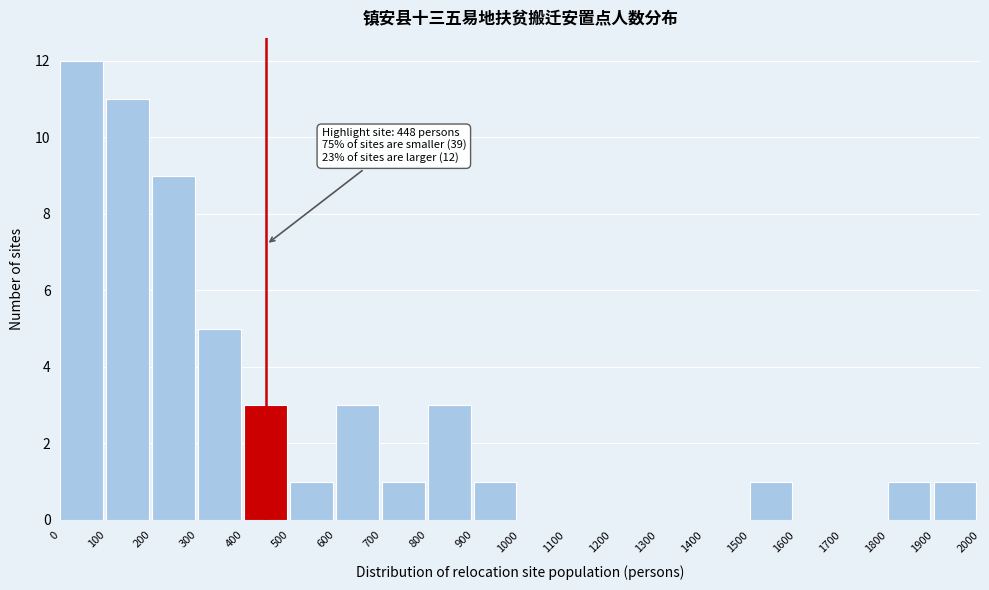

Which range on the x-axis has the tallest bar?

0 to 100